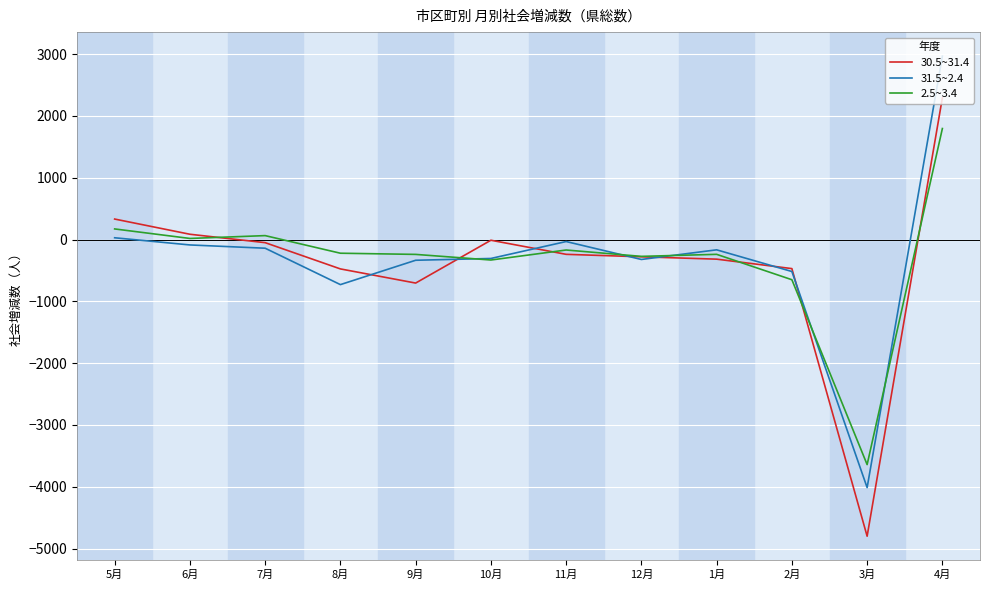

What is the difference between the second highest and second lowest values in the 31.5~2.4 series?

758